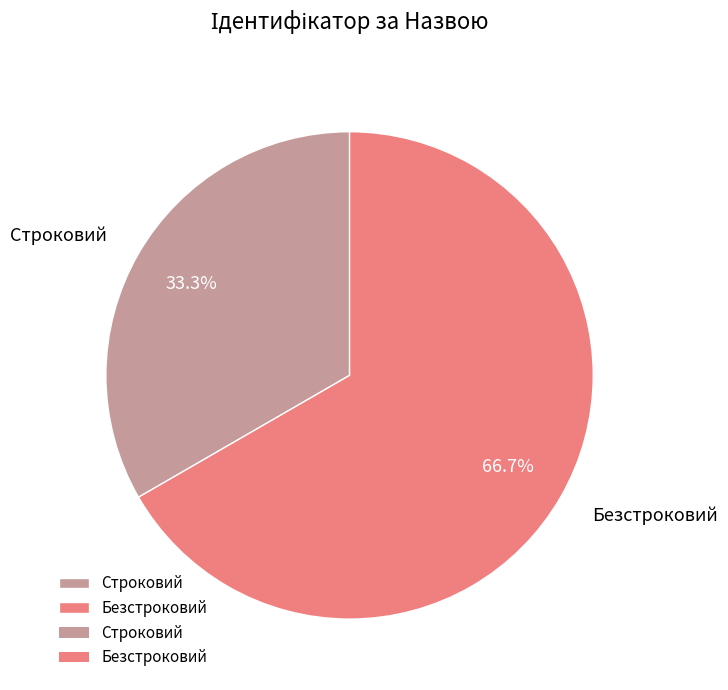

True or false: Безстроковий accounts for 58% of the total.

False